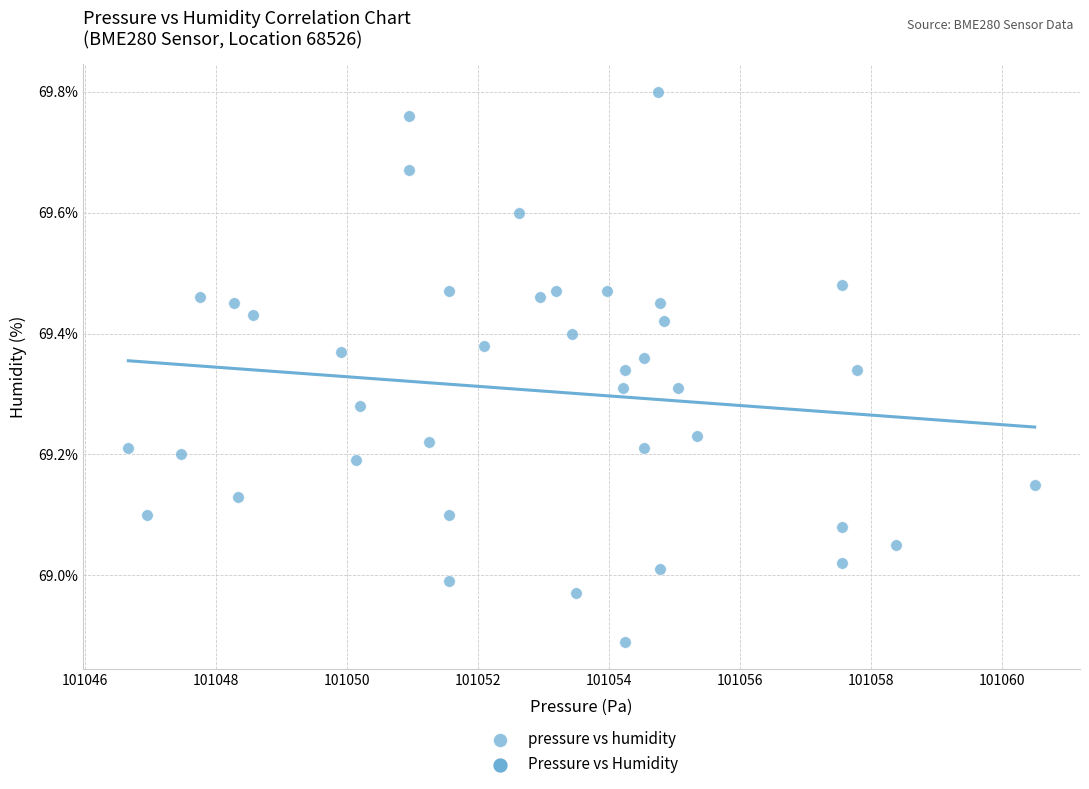

What is the range of Y values (max minus min)?

0.9